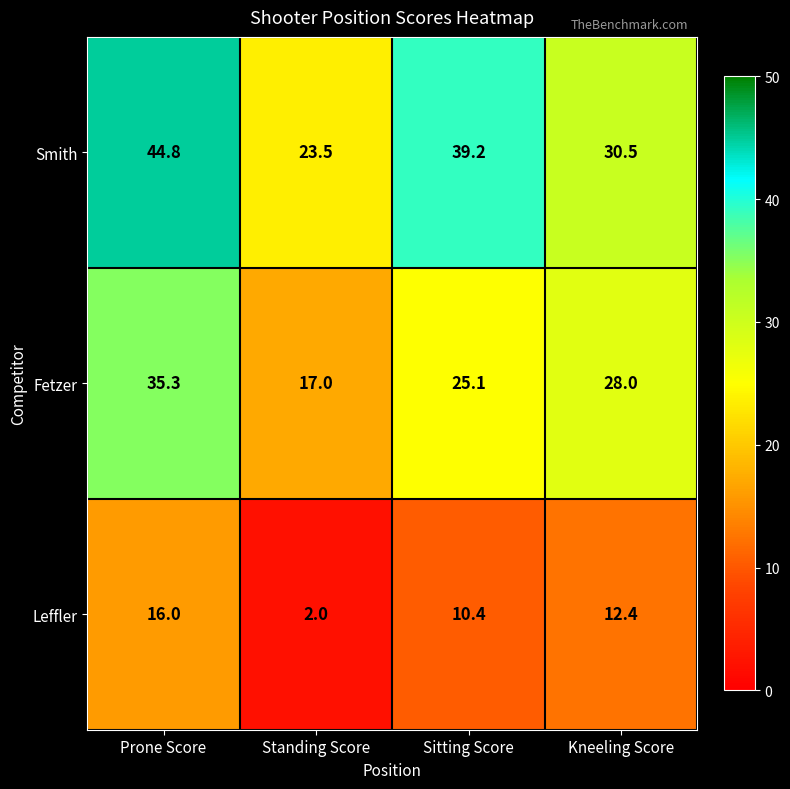

The value of Smith at Standing Score is 23.5. True or false?

True